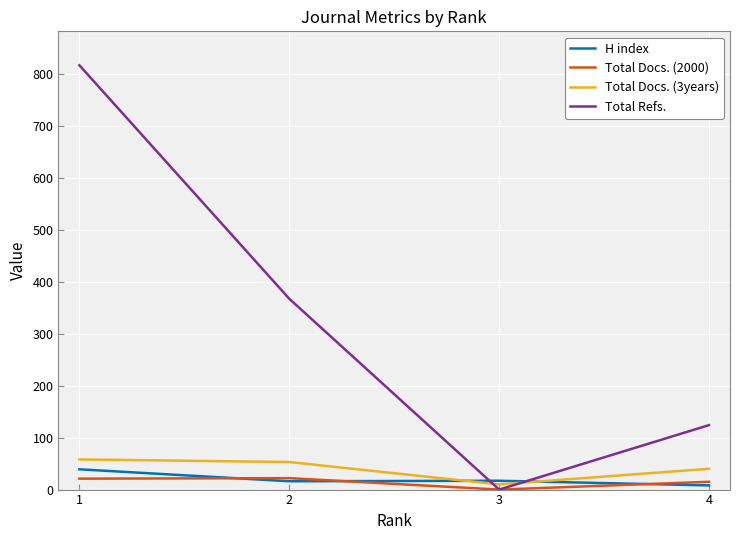

What is the difference between the maximum and minimum values in the Total Docs. (3years) series?

48